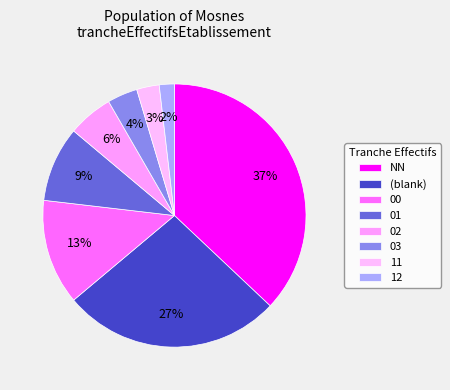

How many segments does this pie chart have?

8